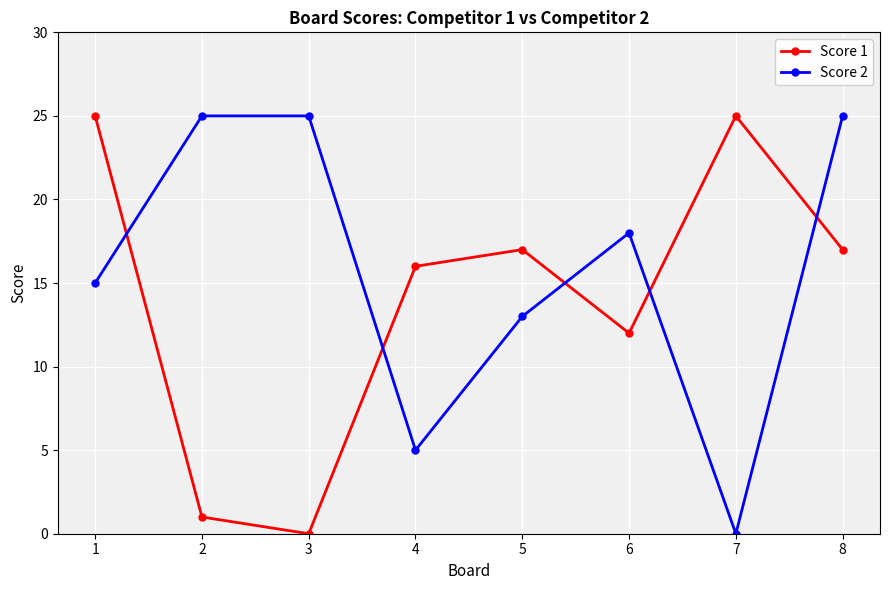

Reading right to left, transcribe all the data shown in this chart.

Score 1: 17	25	12	17	16	0	1	25
Score 2: 25	0	18	13	5	25	25	15